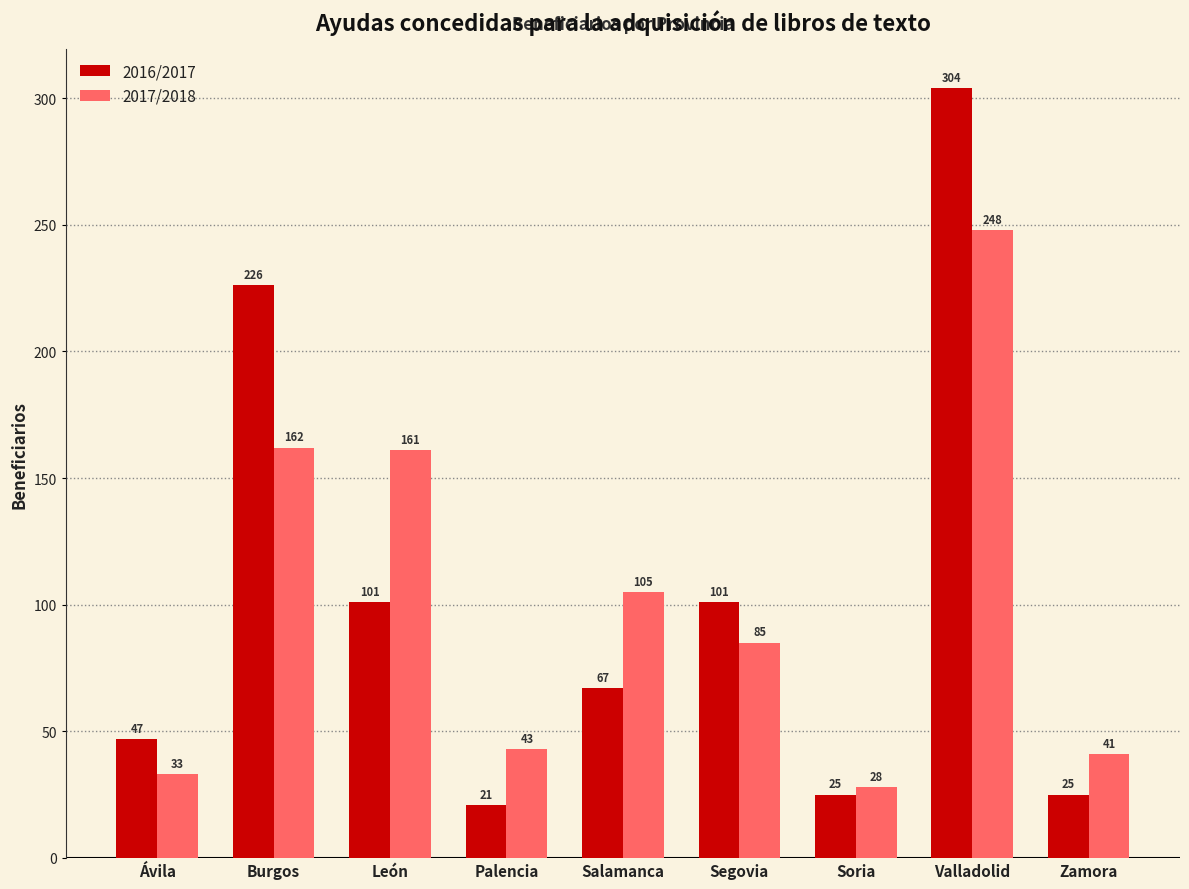

What is the sum of the 2017/2018 values at Salamanca and Palencia?

148